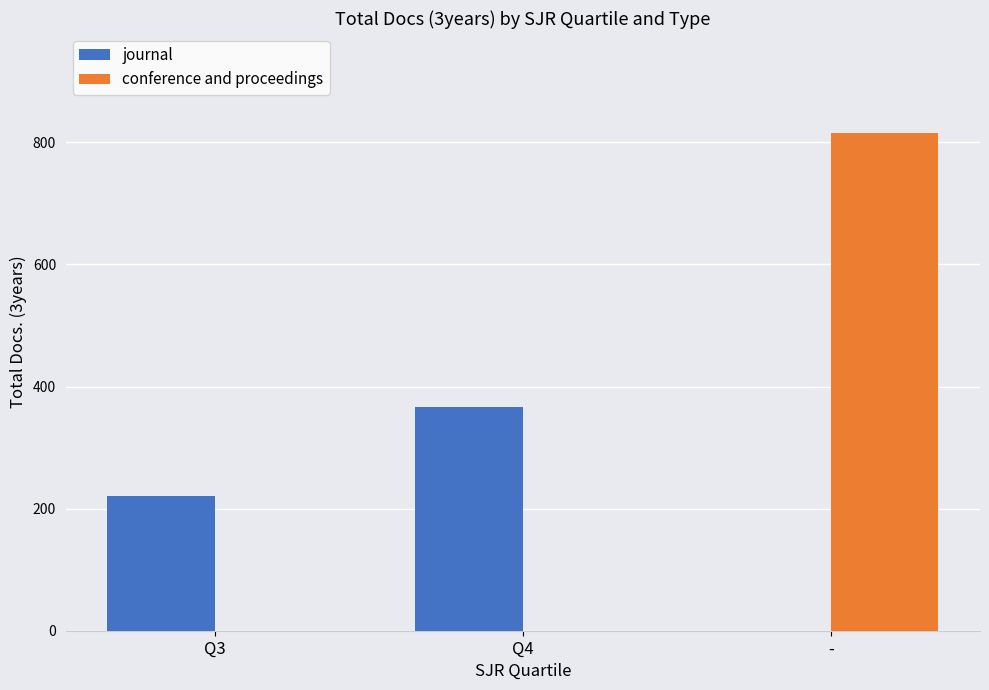

Is the value of conference and proceedings at Q3 greater than the value of journal at Q3?

No